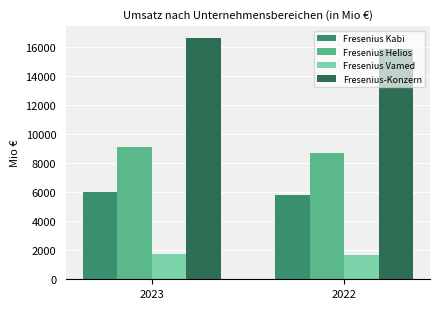

The Fresenius Kabi series shows 3124 at 2023. True or false?

False